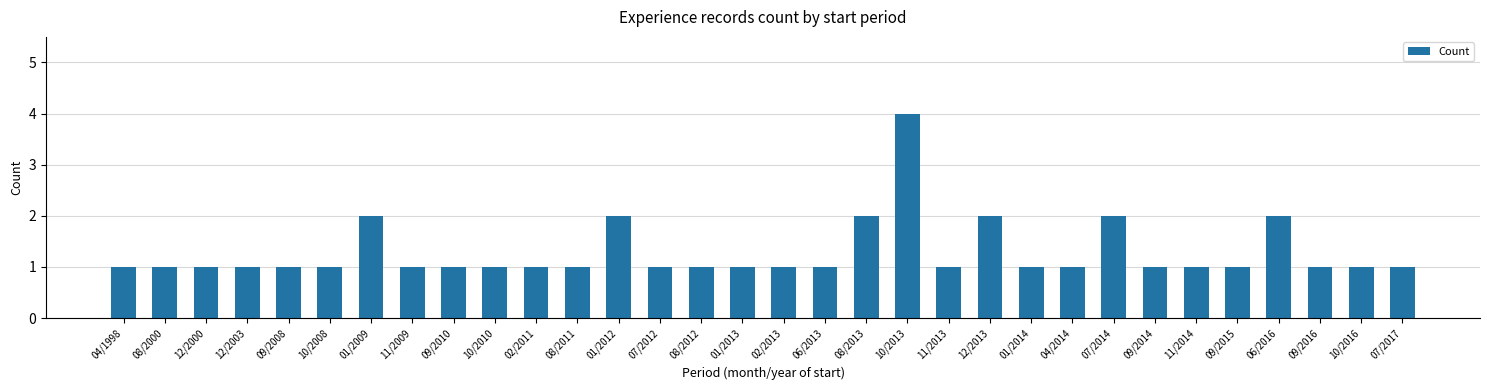

Count the values in the range 1 to 2.

31